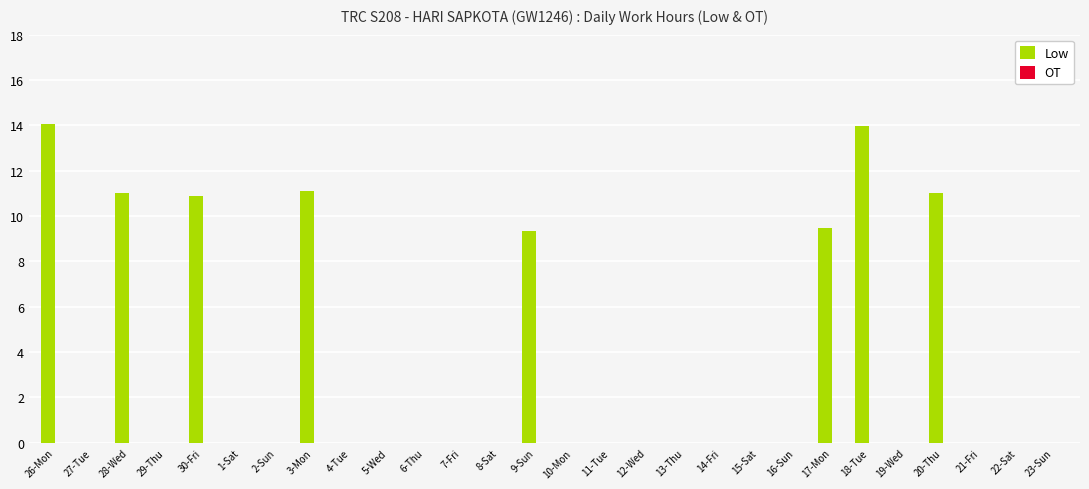

What is the maximum value shown in the chart?

14.0